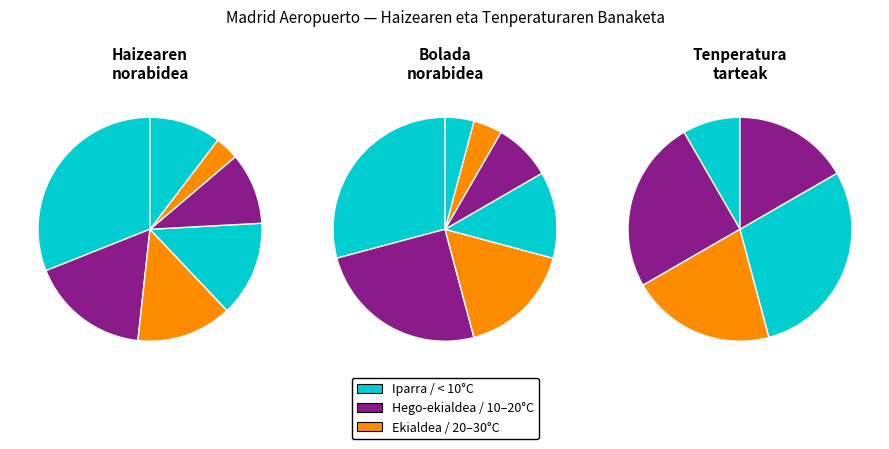

To the nearest percent, what percentage of the pie is Iparra?

31%